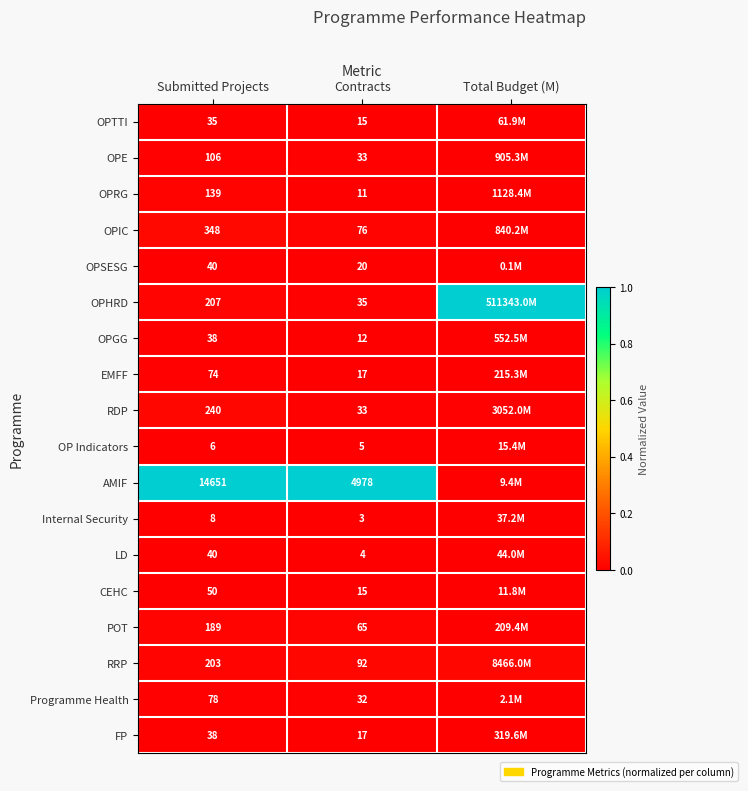

What is the spread (max minus min) of values at Contracts?

4975.0